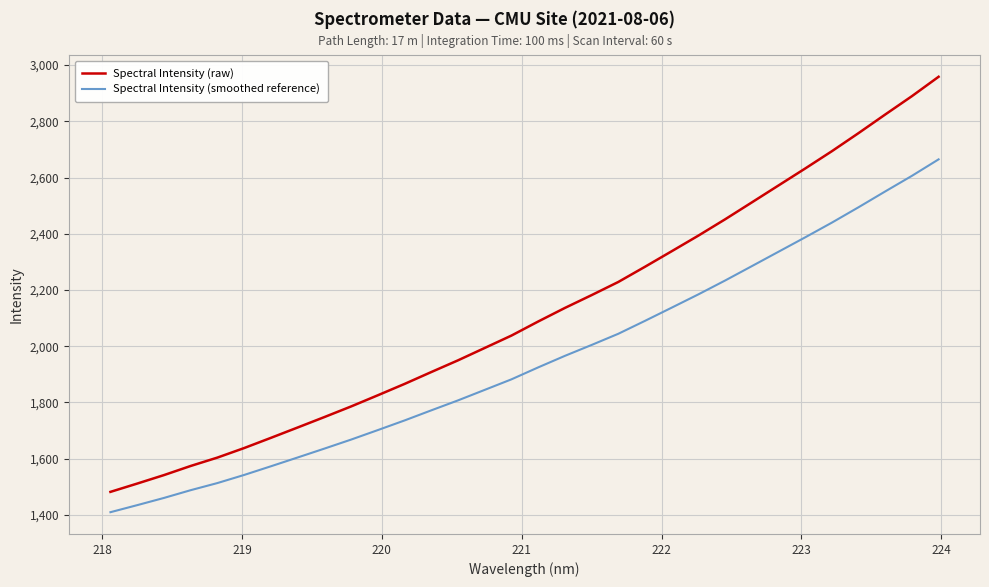

What is the lowest value of the Spectral Intensity (smoothed reference) series?

1409.7